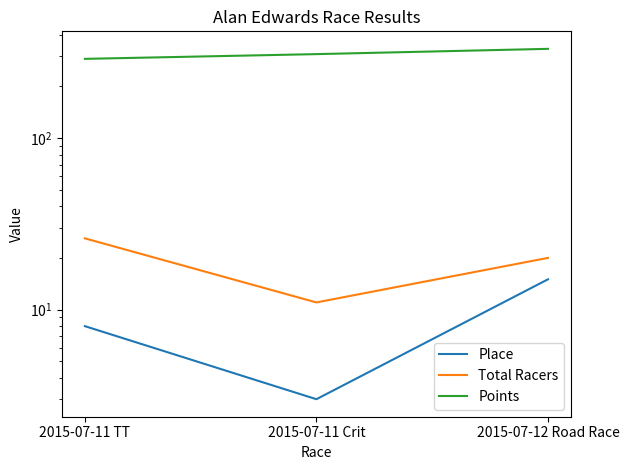

At 2015-07-11 TT, list the series in order from largest to smallest.

Points, Total Racers, Place